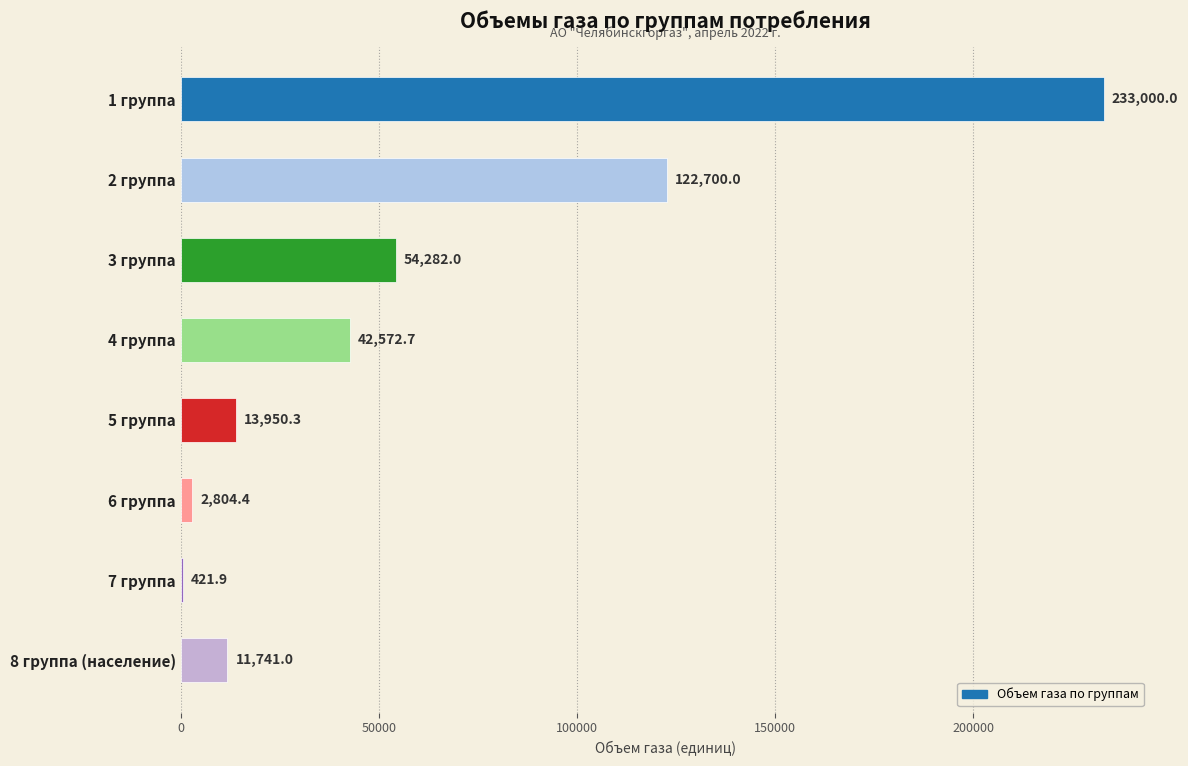

Which category has the highest value across all series?

1 группа